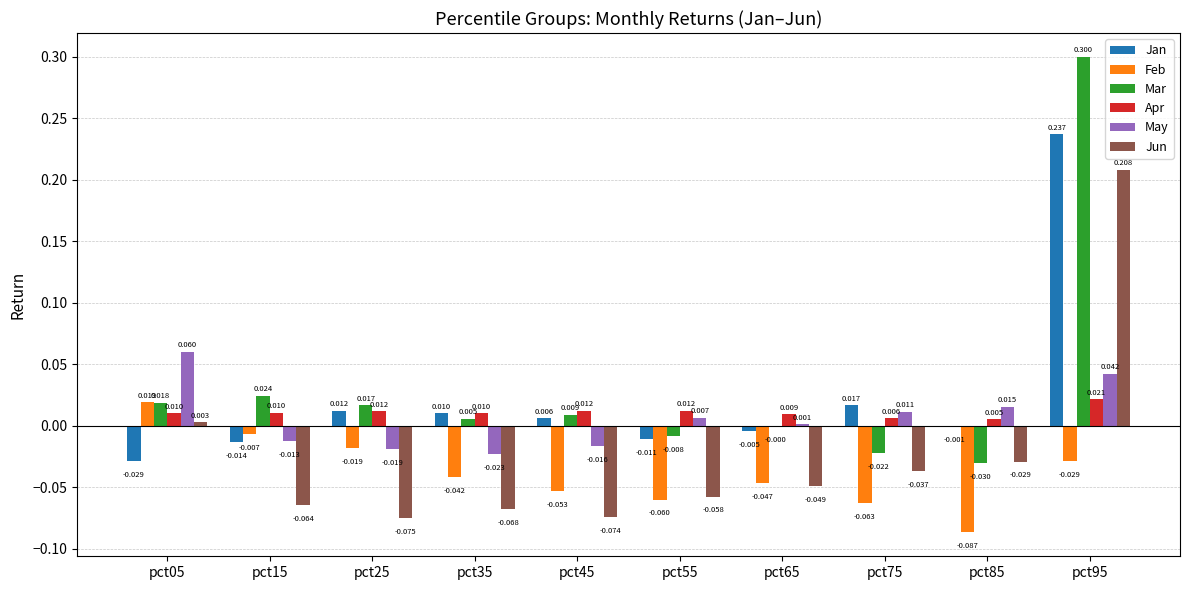

Which series has the largest total across all categories?

Mar